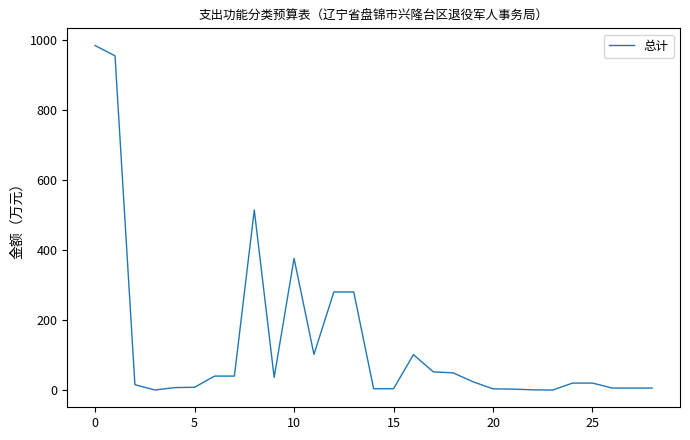

What is the average value?

135.9